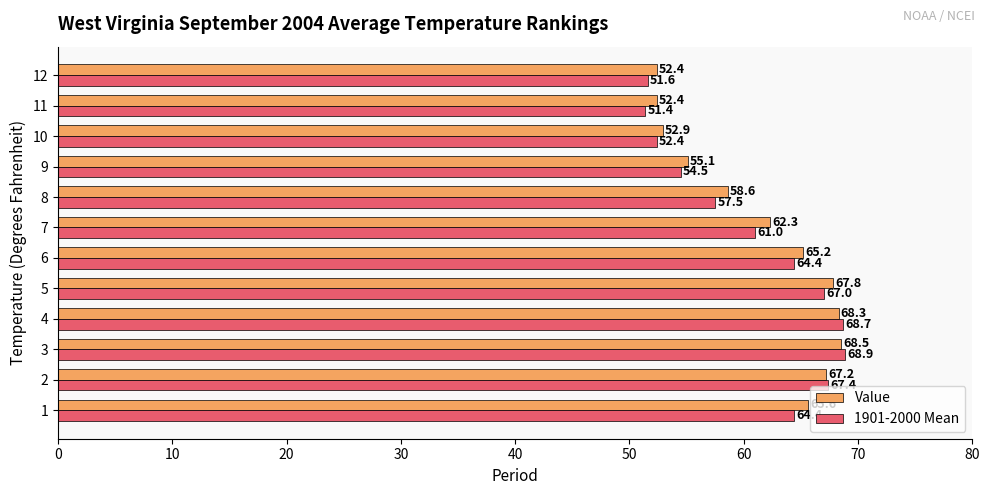

At how many categories does at least one series exceed 59?

7